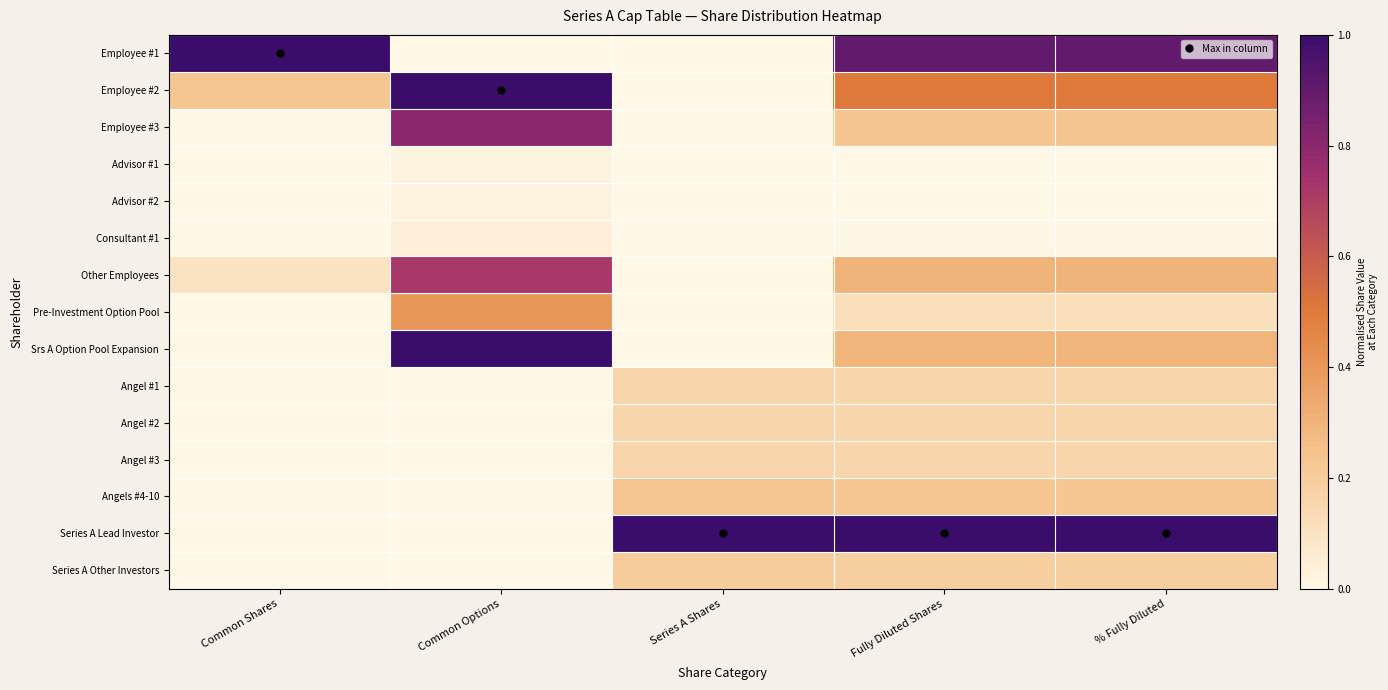

What is the difference between the highest and lowest values at Common Options?

1.0